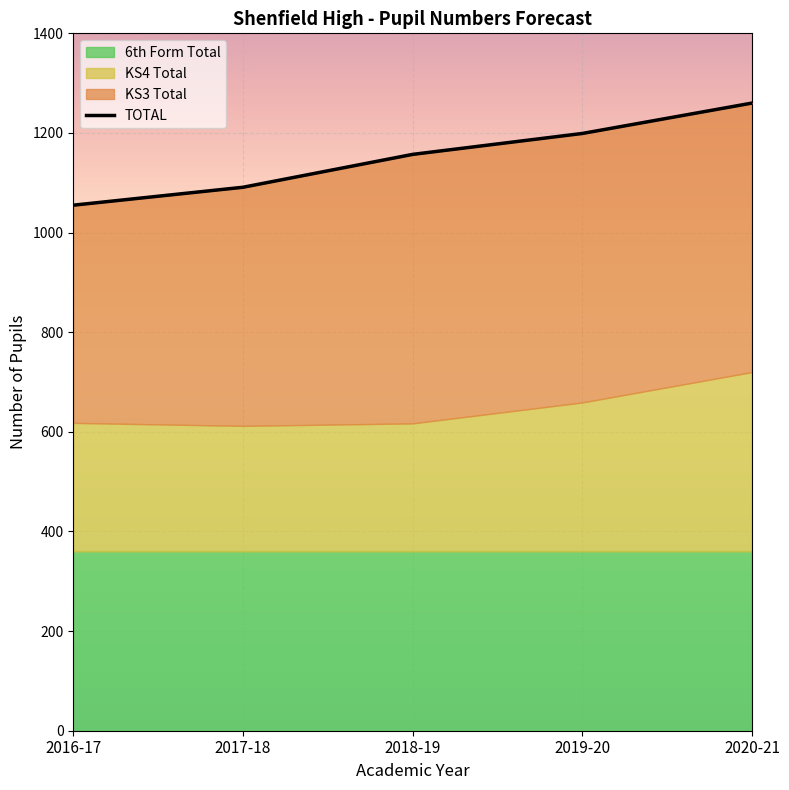

What is the label of the 1st point from the right?

2020-21